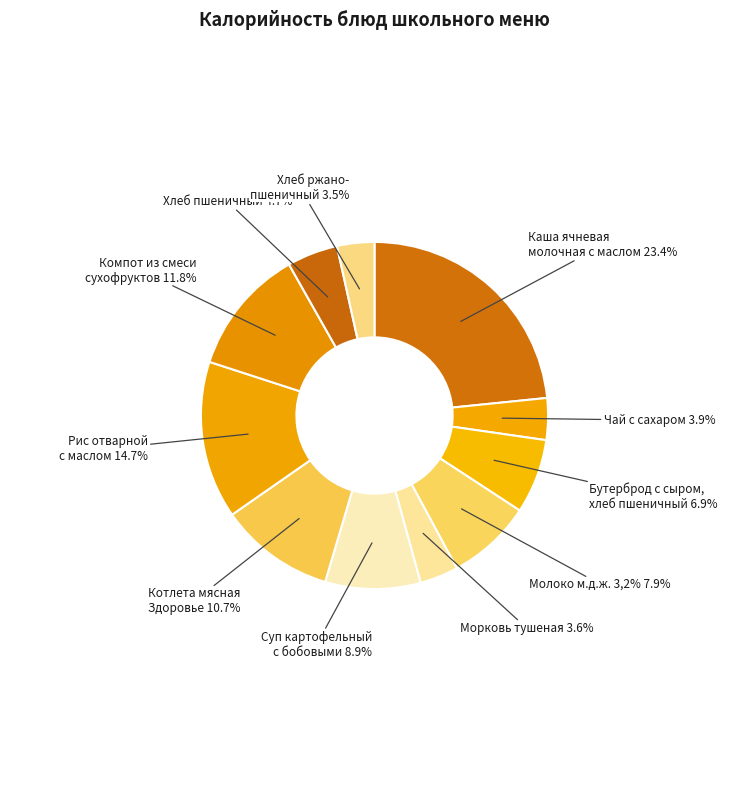

To the nearest percent, what is the difference between the largest and smallest slice percentages?

20%